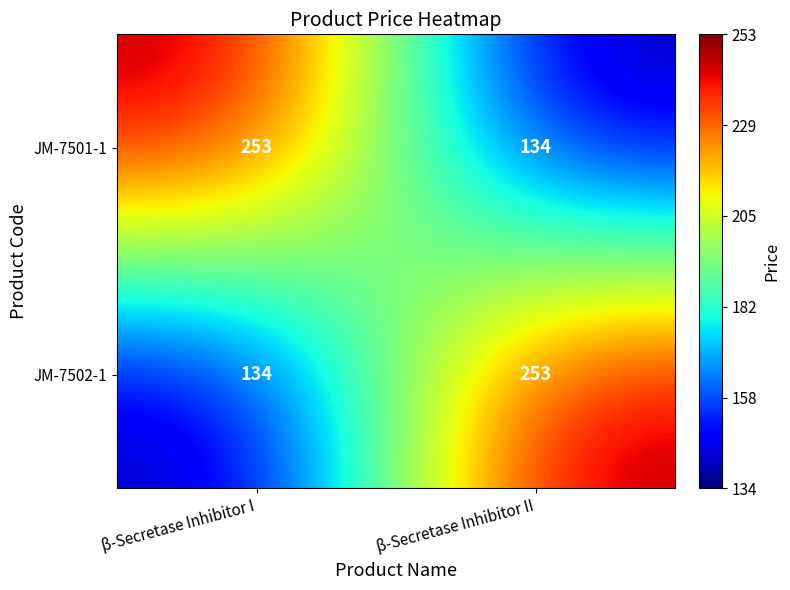

Read the JM-7502-1 value at β-Secretase Inhibitor I, to the nearest 10.

130